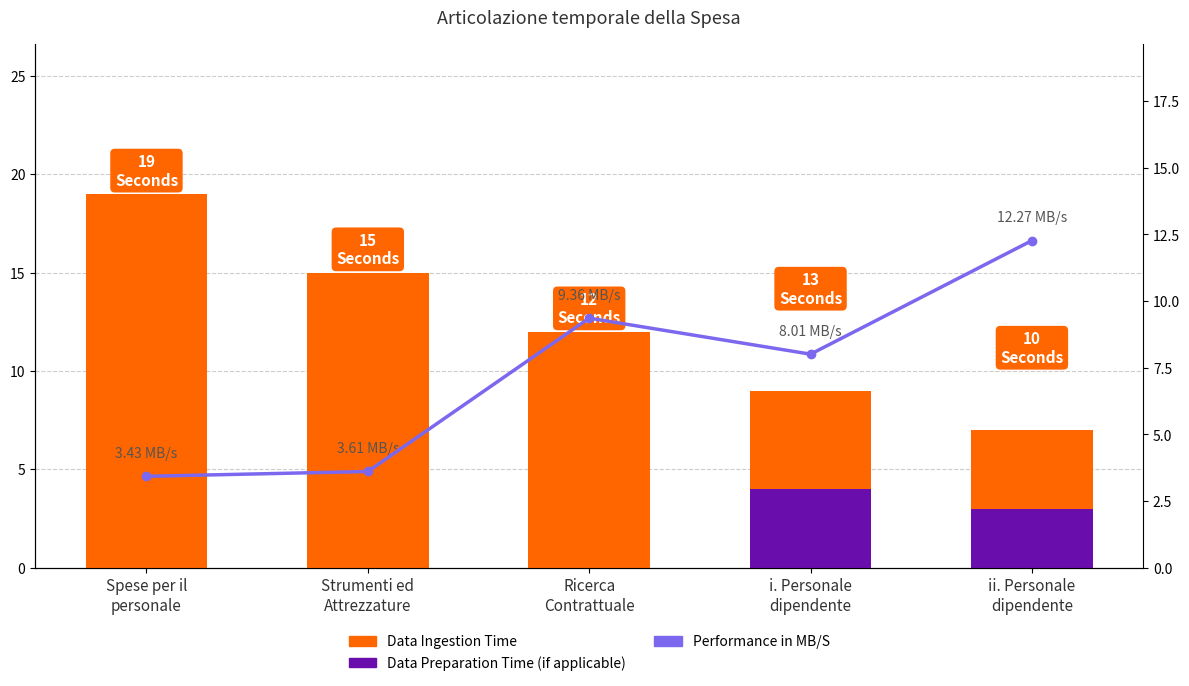

At which label is Performance in MB/S closest to 7?

i. Personale
dipendente